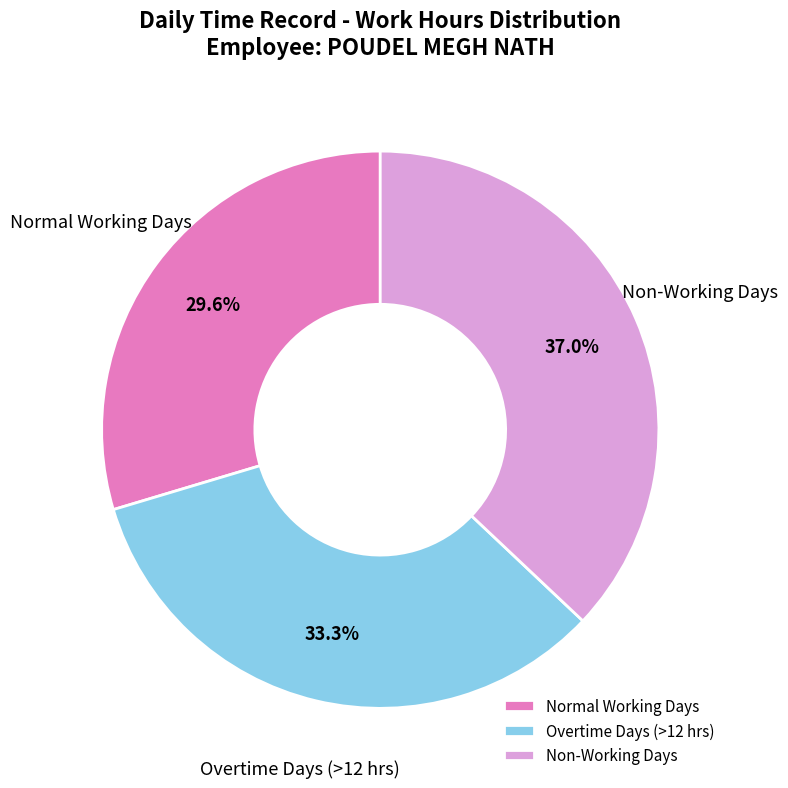

What is the ratio of the value at Normal Working Days to the value at Non-Working Days?

0.8